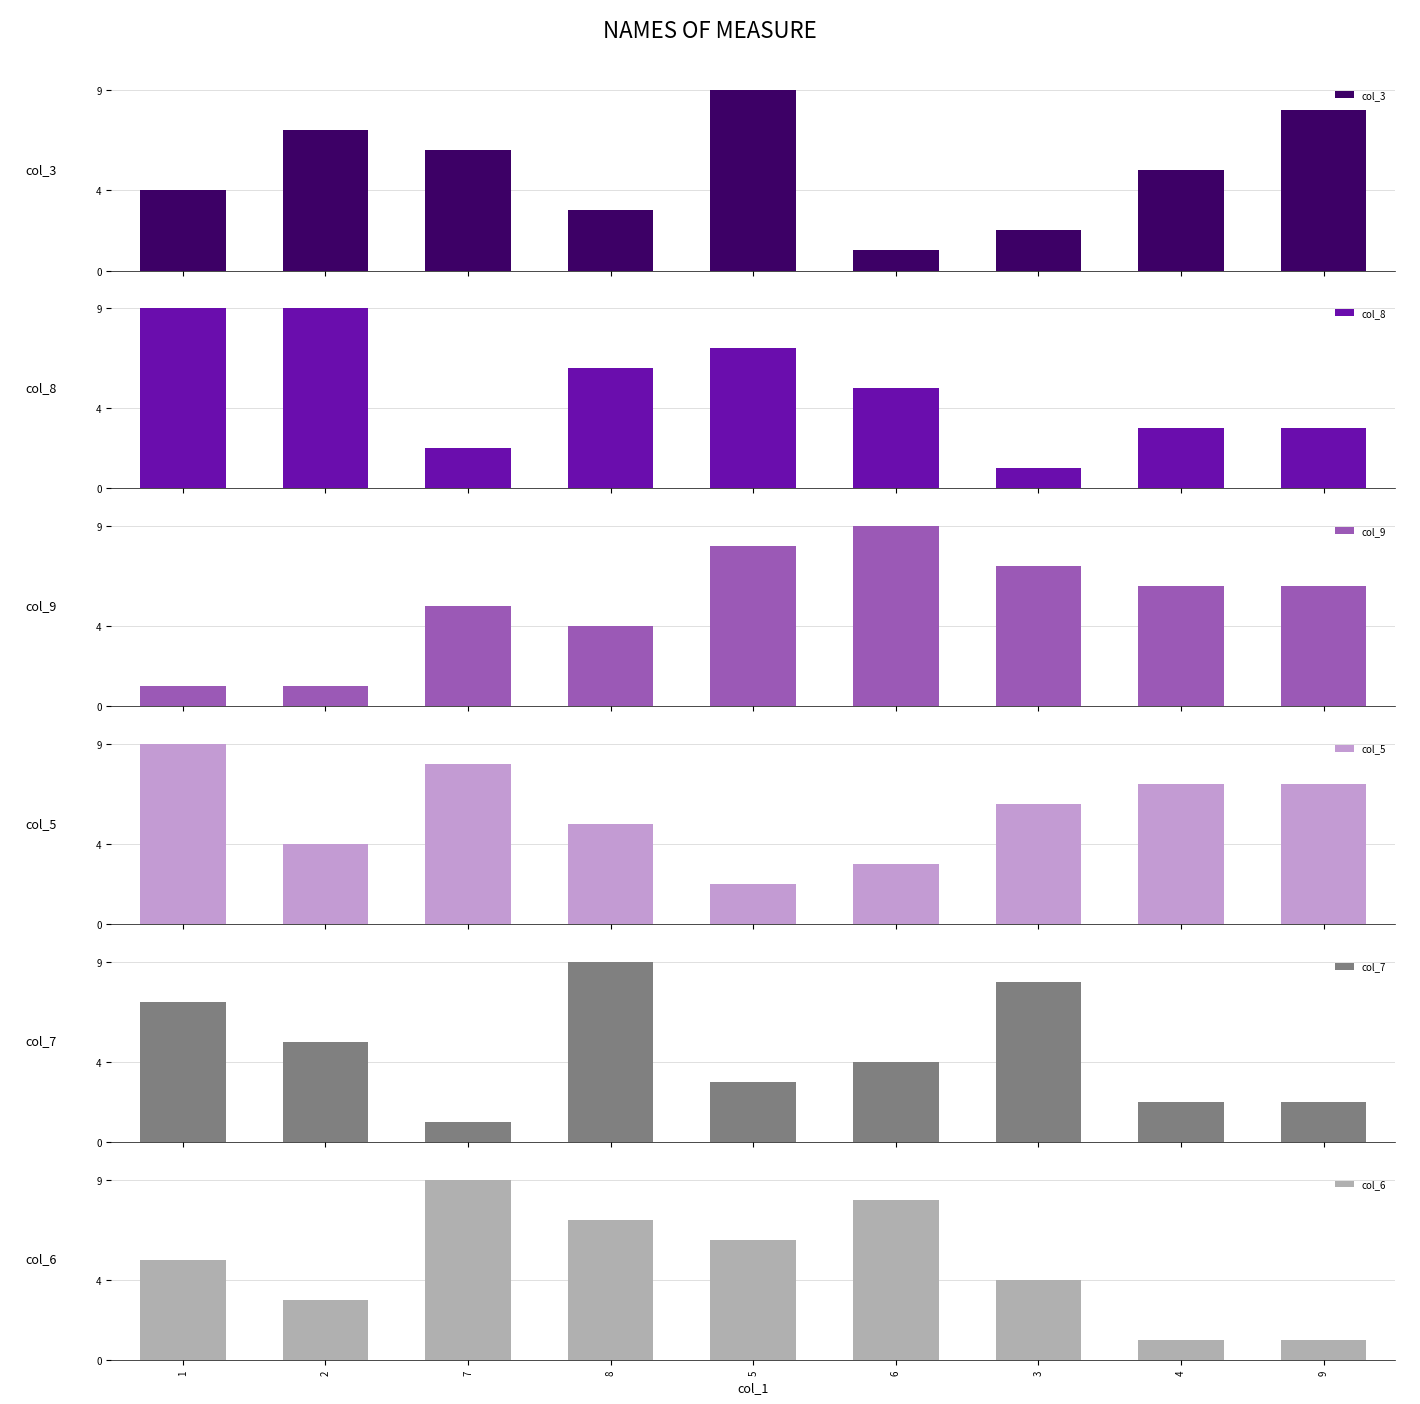

The value of col_3 at 1 is 2. True or false?

False